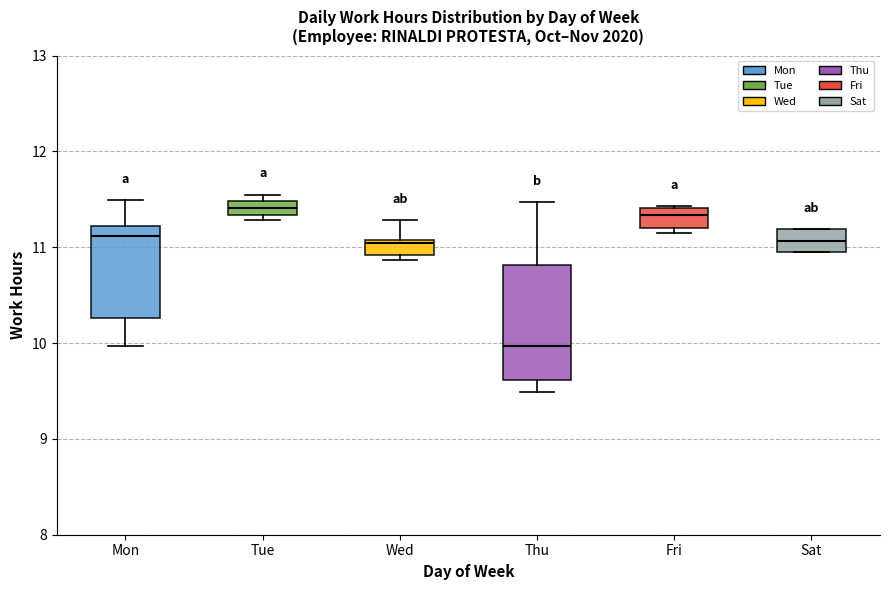

Which box is the tallest, from its lower edge to its upper edge?

Thu